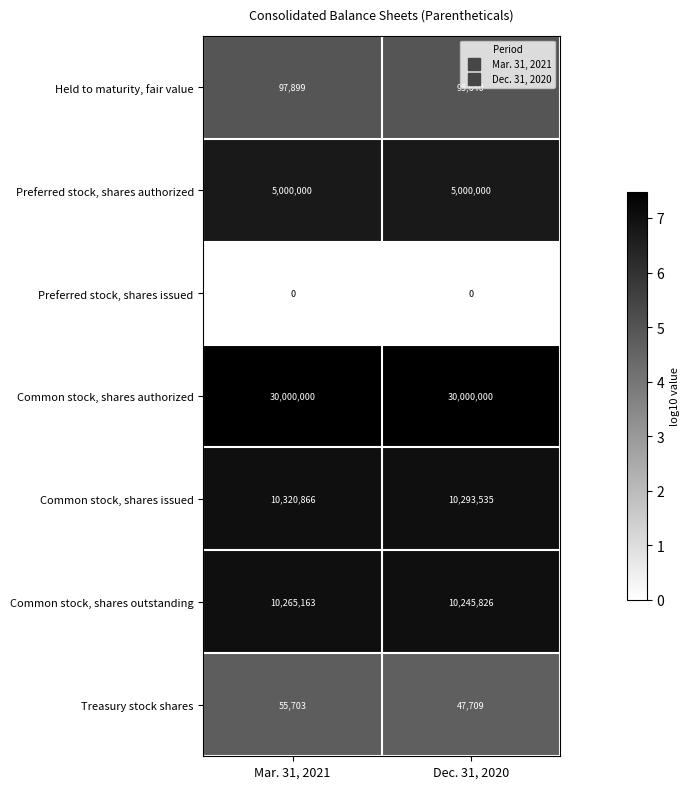

List the series in order of their peak value, lowest first.

Preferred stock, shares issued, Treasury stock shares, Held to maturity, fair value, Preferred stock, shares authorized, Common stock, shares outstanding, Common stock, shares issued, Common stock, shares authorized